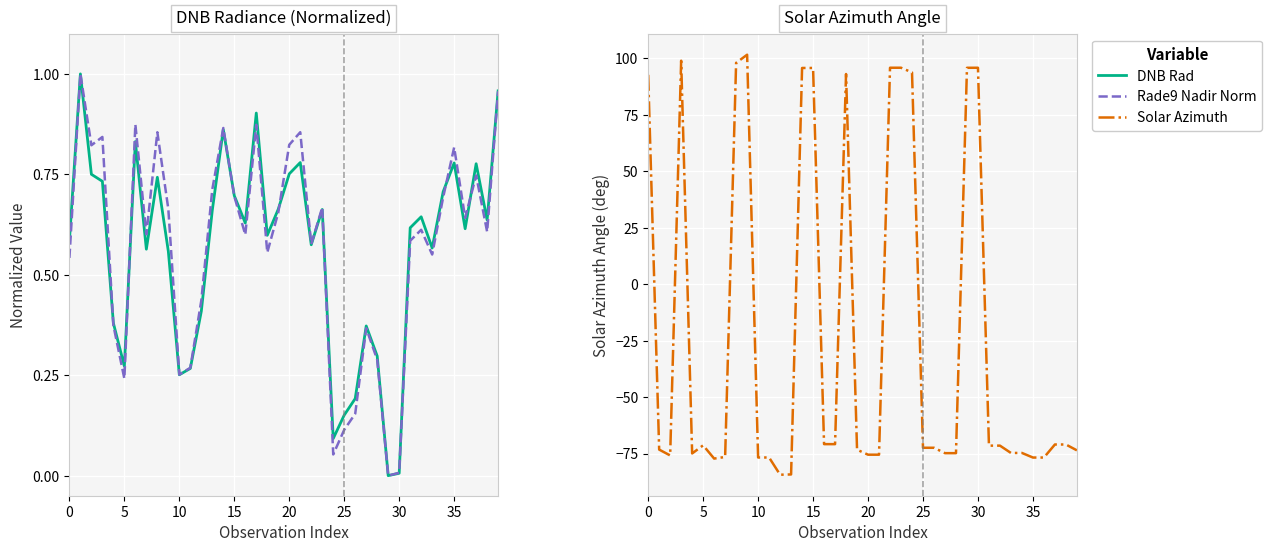

What is the average value of the DNB Rad series?

0.6